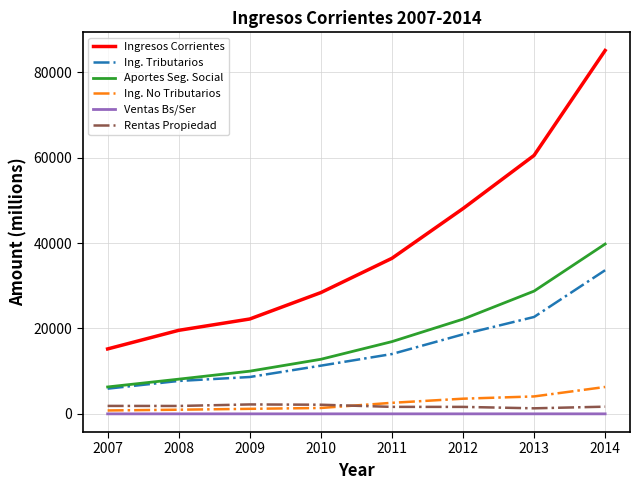

Does the chart display data point markers on the line(s)?

No